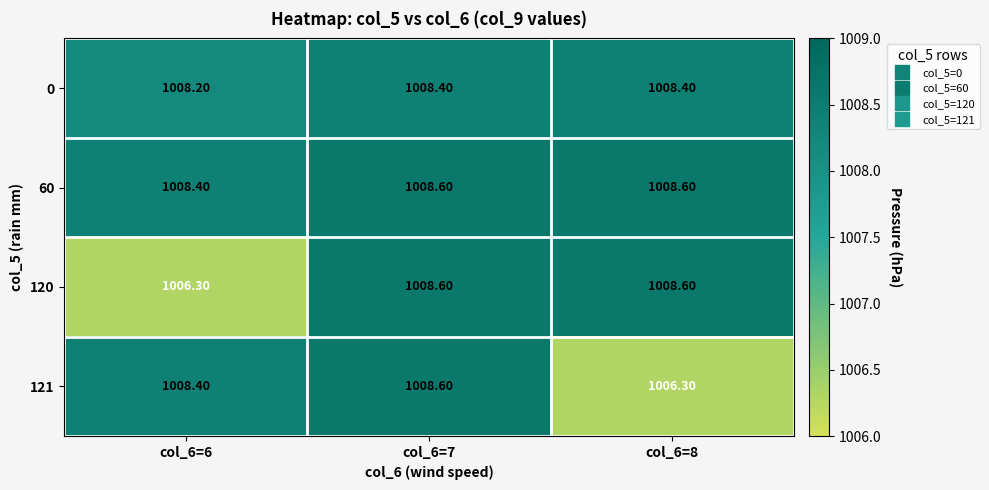

Which series has the largest total across all categories?

60